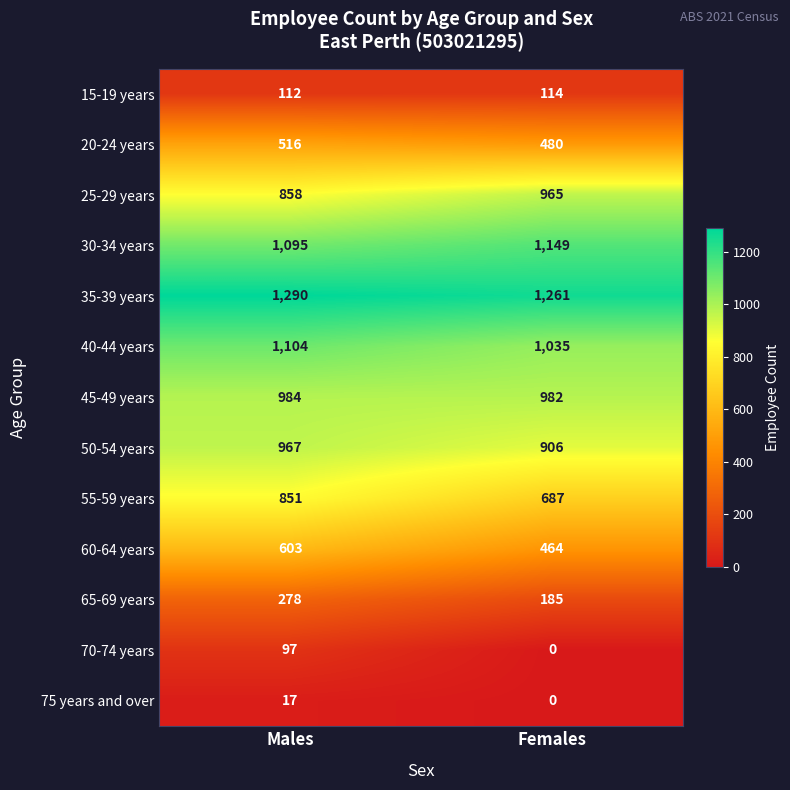

Reading left to right, list all the values displayed in this chart.

15-19 years: 112	114
20-24 years: 516	480
25-29 years: 858	965
30-34 years: 1095	1149
35-39 years: 1290	1261
40-44 years: 1104	1035
45-49 years: 984	982
50-54 years: 967	906
55-59 years: 851	687
60-64 years: 603	464
65-69 years: 278	185
70-74 years: 97	0
75 years and over: 17	0